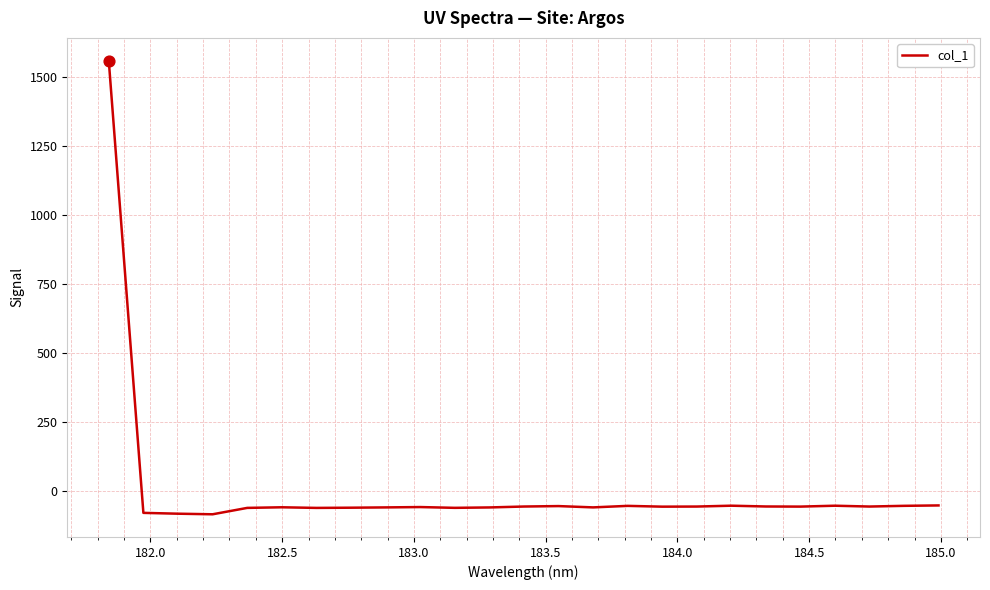

What is the minimum value shown in the chart?

-85.8